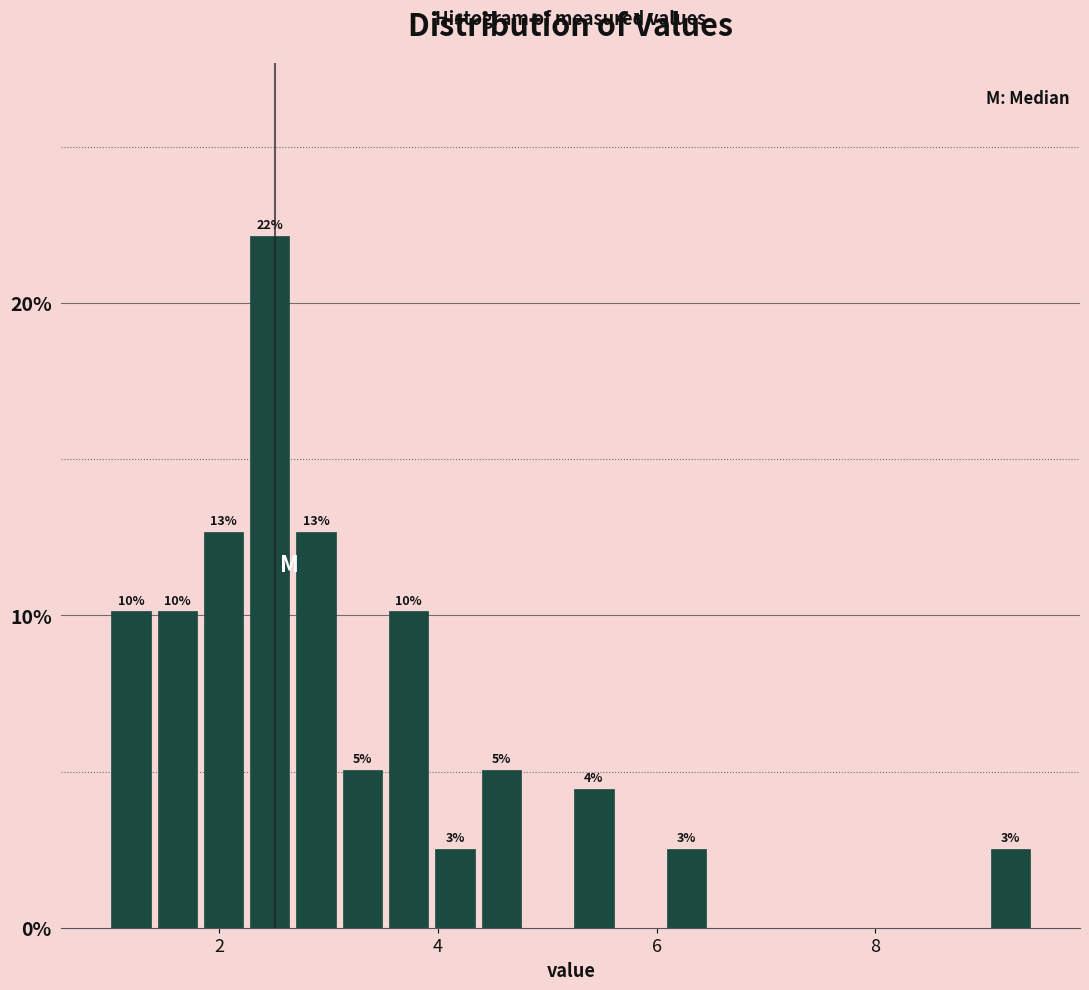

Around what value on the x-axis is the tallest bar? Give the approximate position of its centre, as read against the axis.

2.4